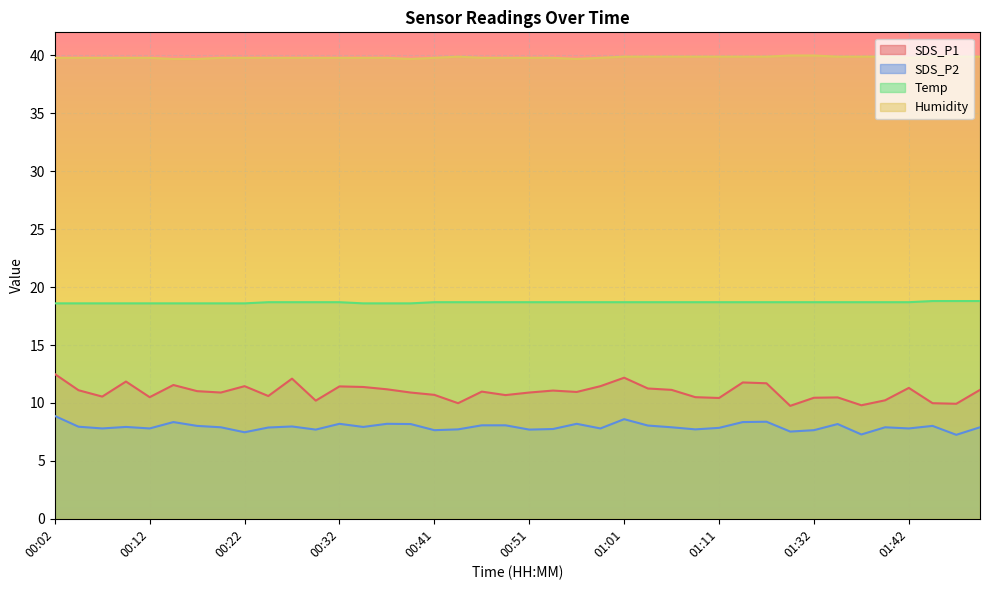

At 00:29, list the series in order from largest to smallest.

Humidity, Temp, SDS_P1, SDS_P2